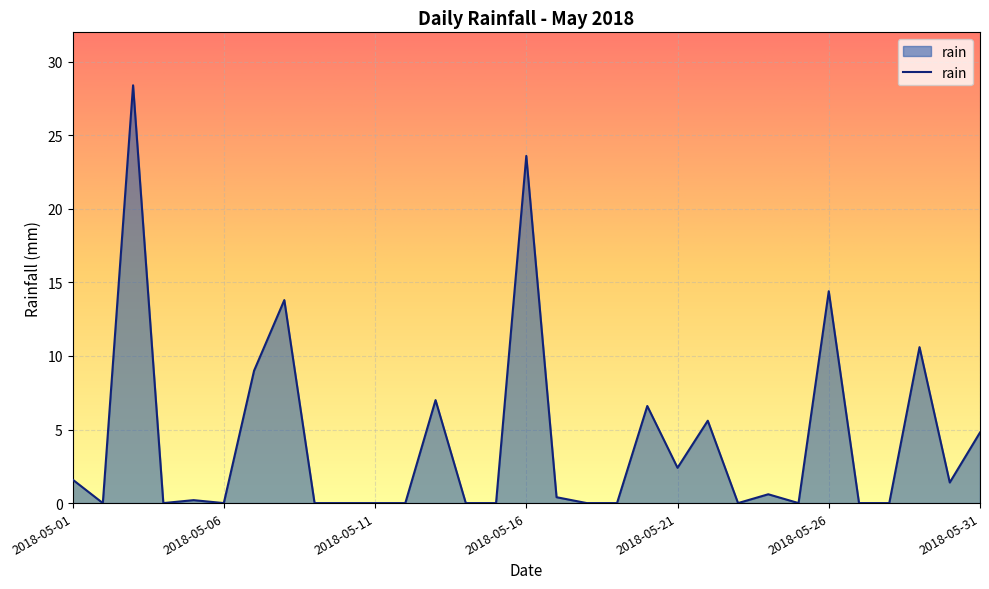

Reading right to left, what are all the values shown in this chart?

4.8	1.4	10.6	0.0	0.0	14.4	0.0	0.6	0.0	5.6	2.4	6.6	0.0	0.0	0.4	23.6	0.0	0.0	7.0	0.0	0.0	0.0	0.0	13.8	9.0	0.0	0.2	0.0	28.4	0.0	1.6